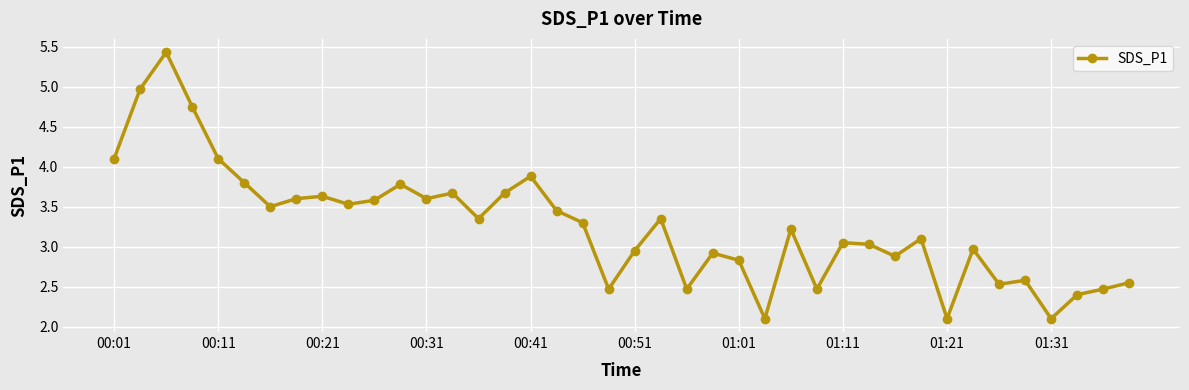

What is the difference between the maximum and minimum values?

3.3